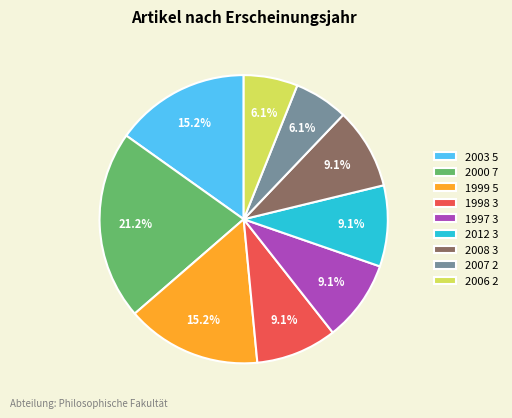

Between 2006 and 2012, which is larger?

2012